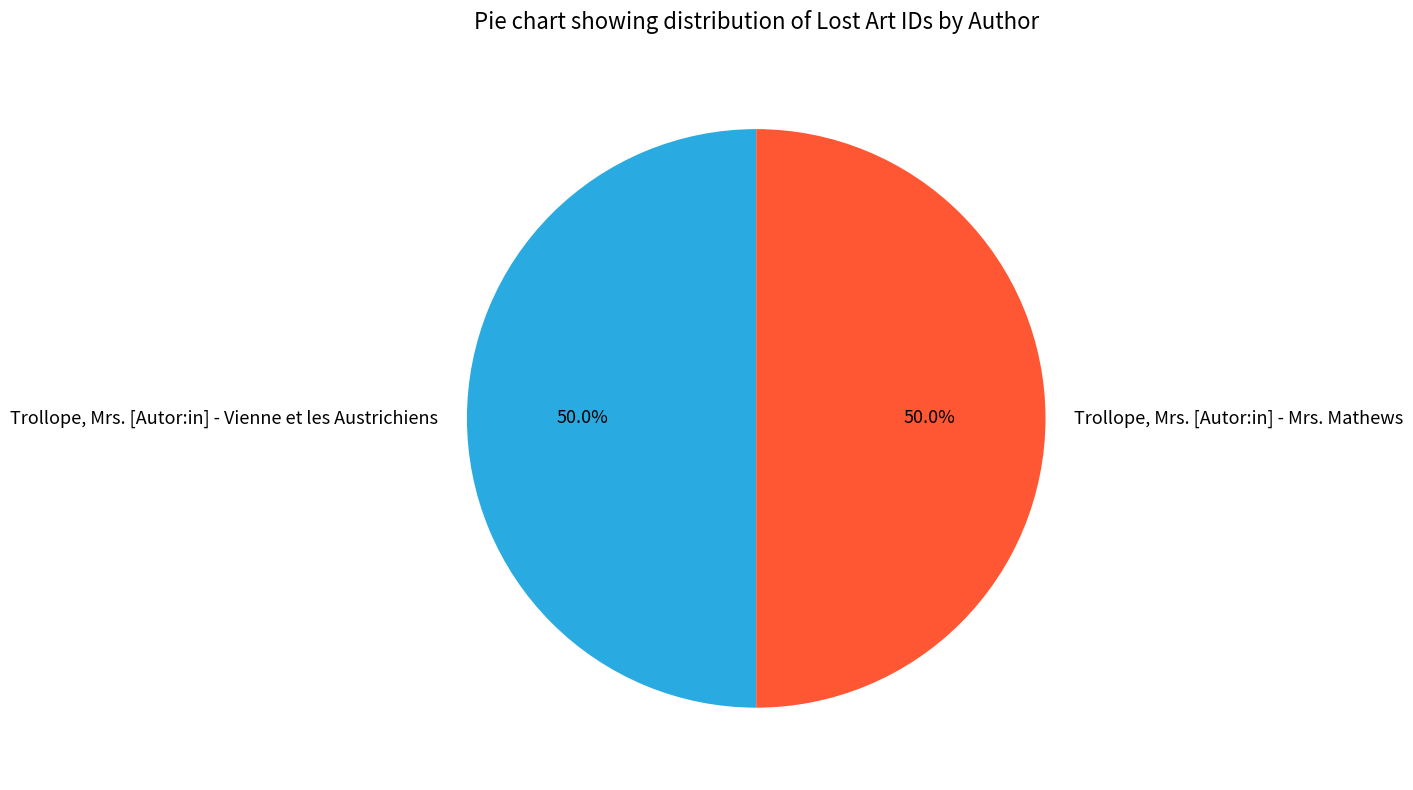

Combined, do Trollope, Mrs. [Autor:in] - Mrs. Mathews and Trollope, Mrs. [Autor:in] - Vienne et les Austrichiens account for over 50%?

Yes